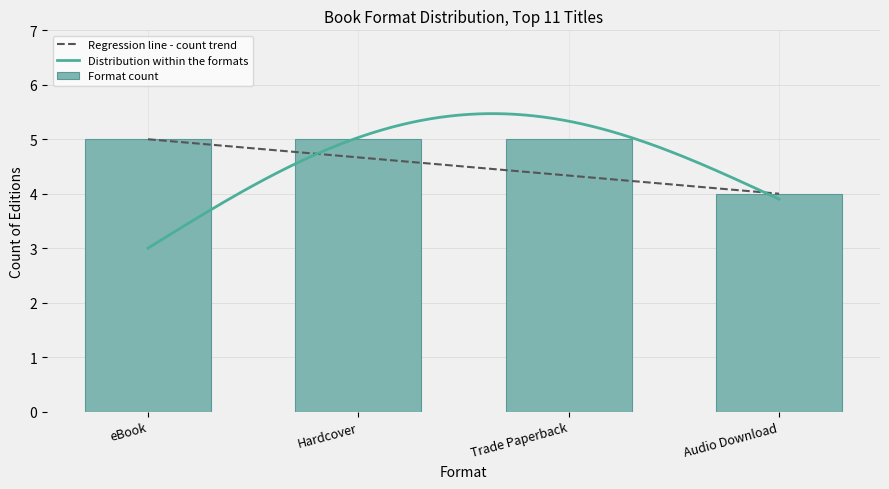

True or false: Regression line - count trend has more than 1 points higher than both neighbors.

False